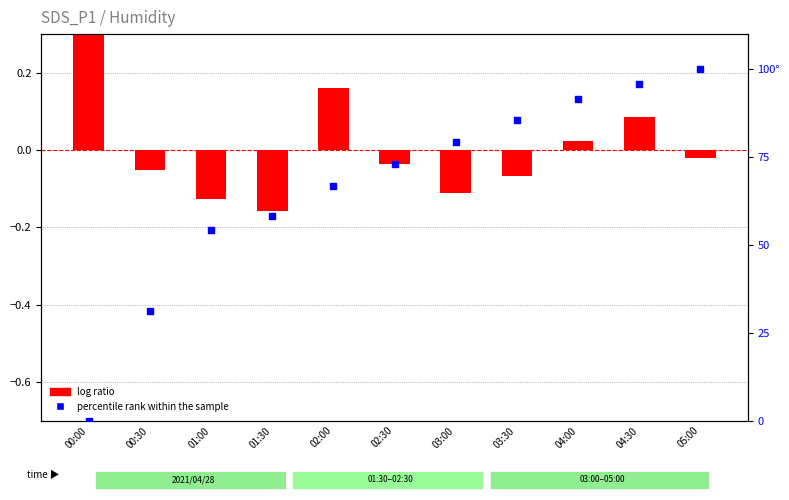

Which series reaches the minimum Y coordinate?

log ratio (SDS_P1)